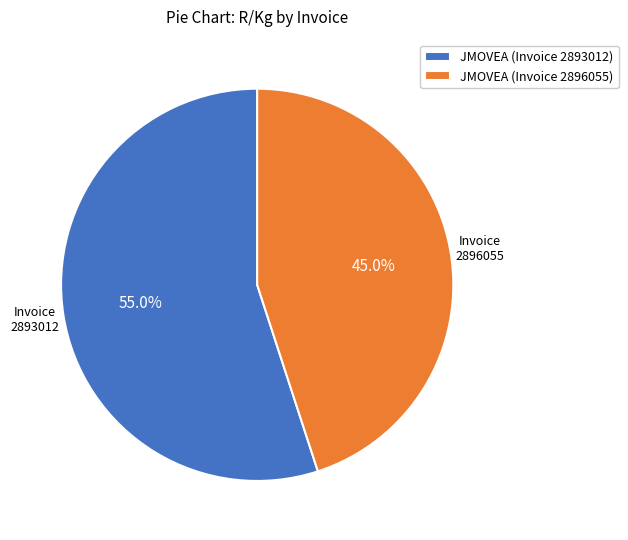

Approximately how many times larger is the value at JMOVEA (Invoice 2893012) compared to JMOVEA (Invoice 2896055)?

1.2